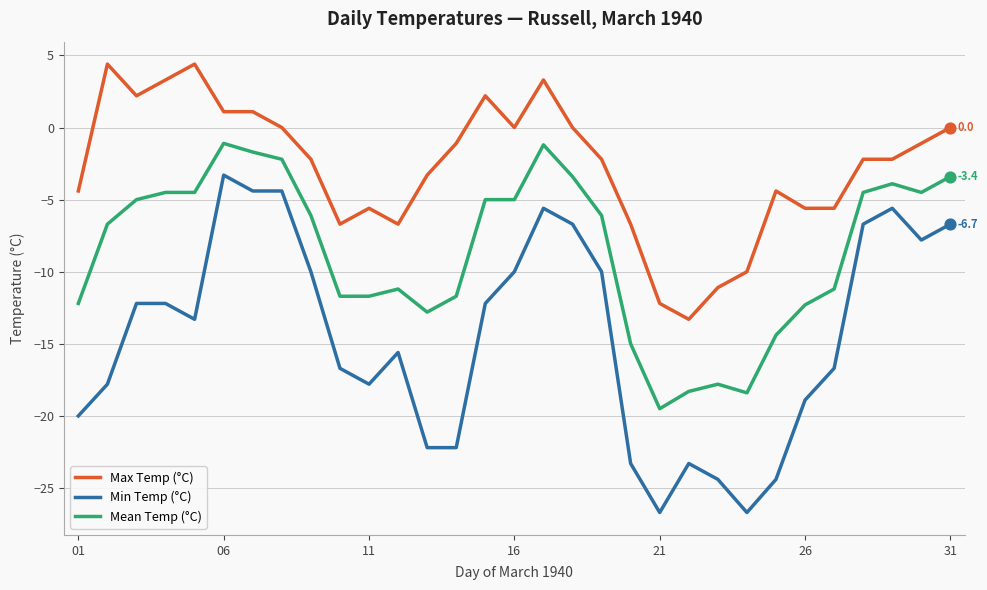

Which series has the largest range (max minus min)?

Min Temp (°C)